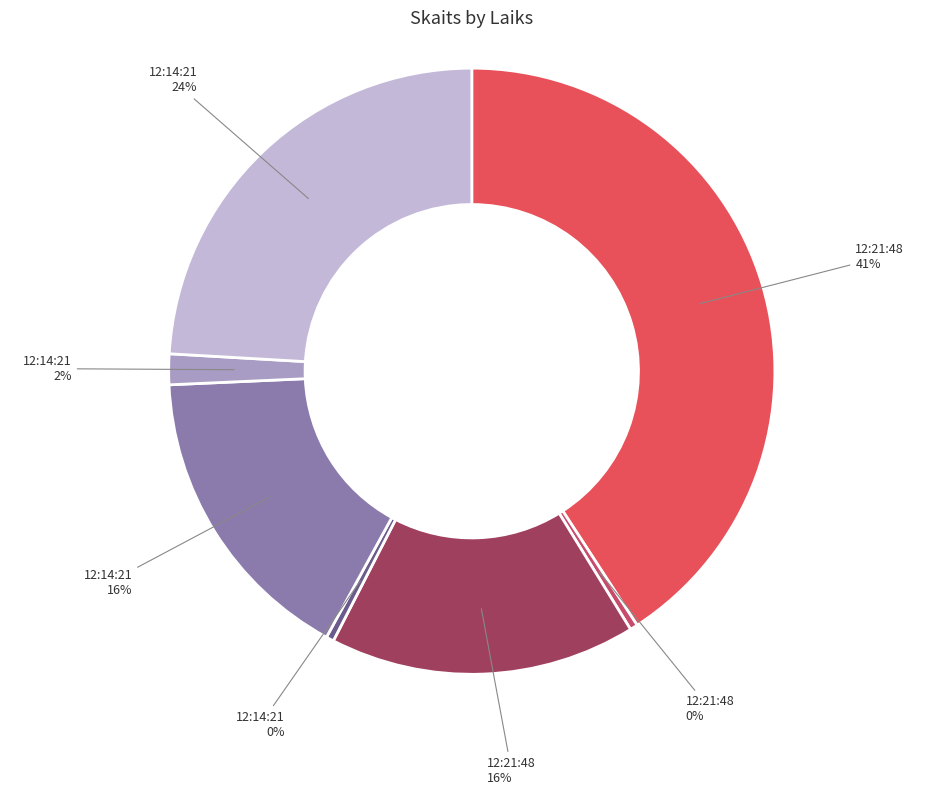

Approximately how many times larger is the value at 12:14:21 24% compared to 12:14:21 0%?

59.0